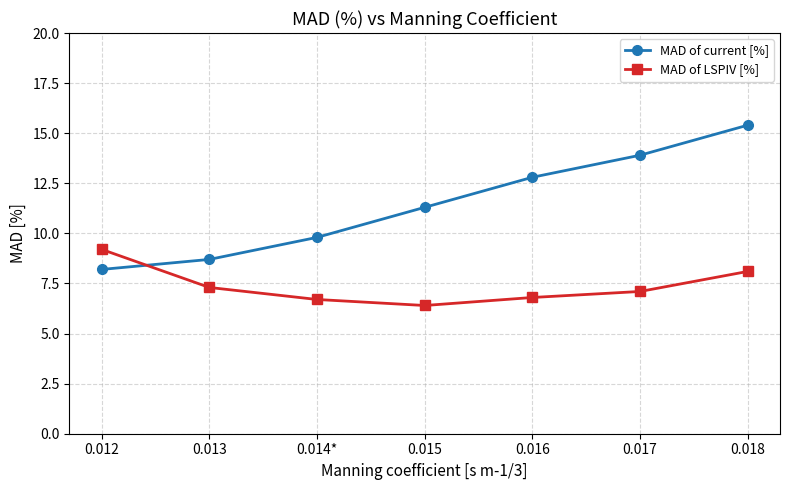

What is the spread (max minus min) of values at 0.017?

6.8